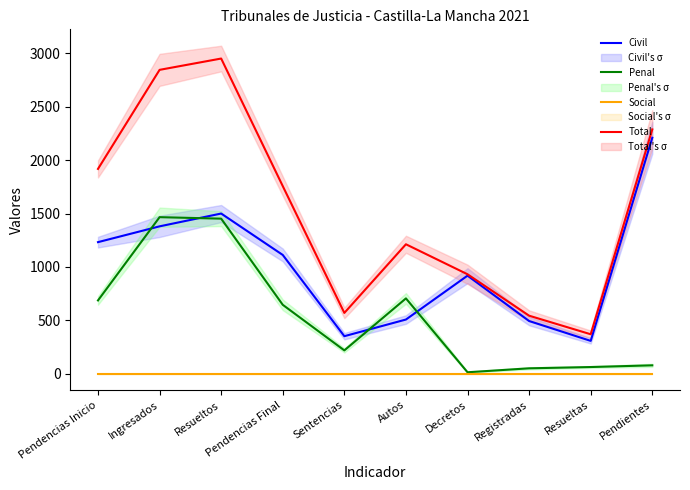

What is the label of the 2nd point from the left?

Ingresados